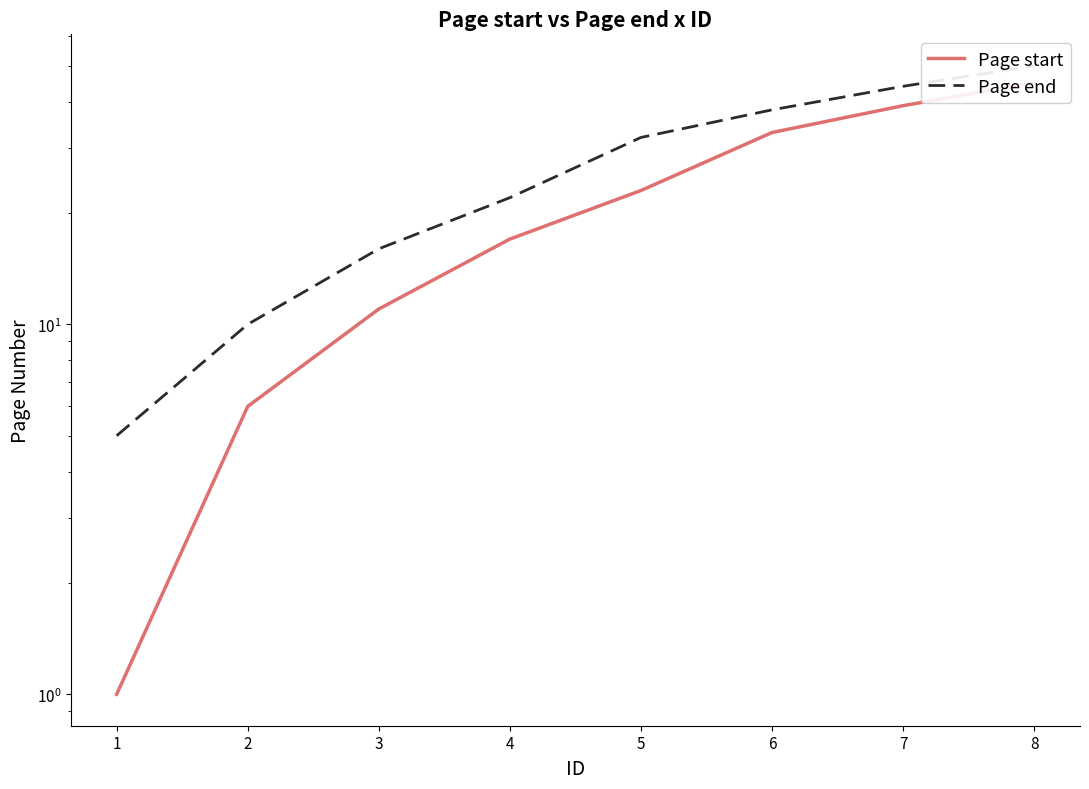

How many values in the Page end series are below 32?

4